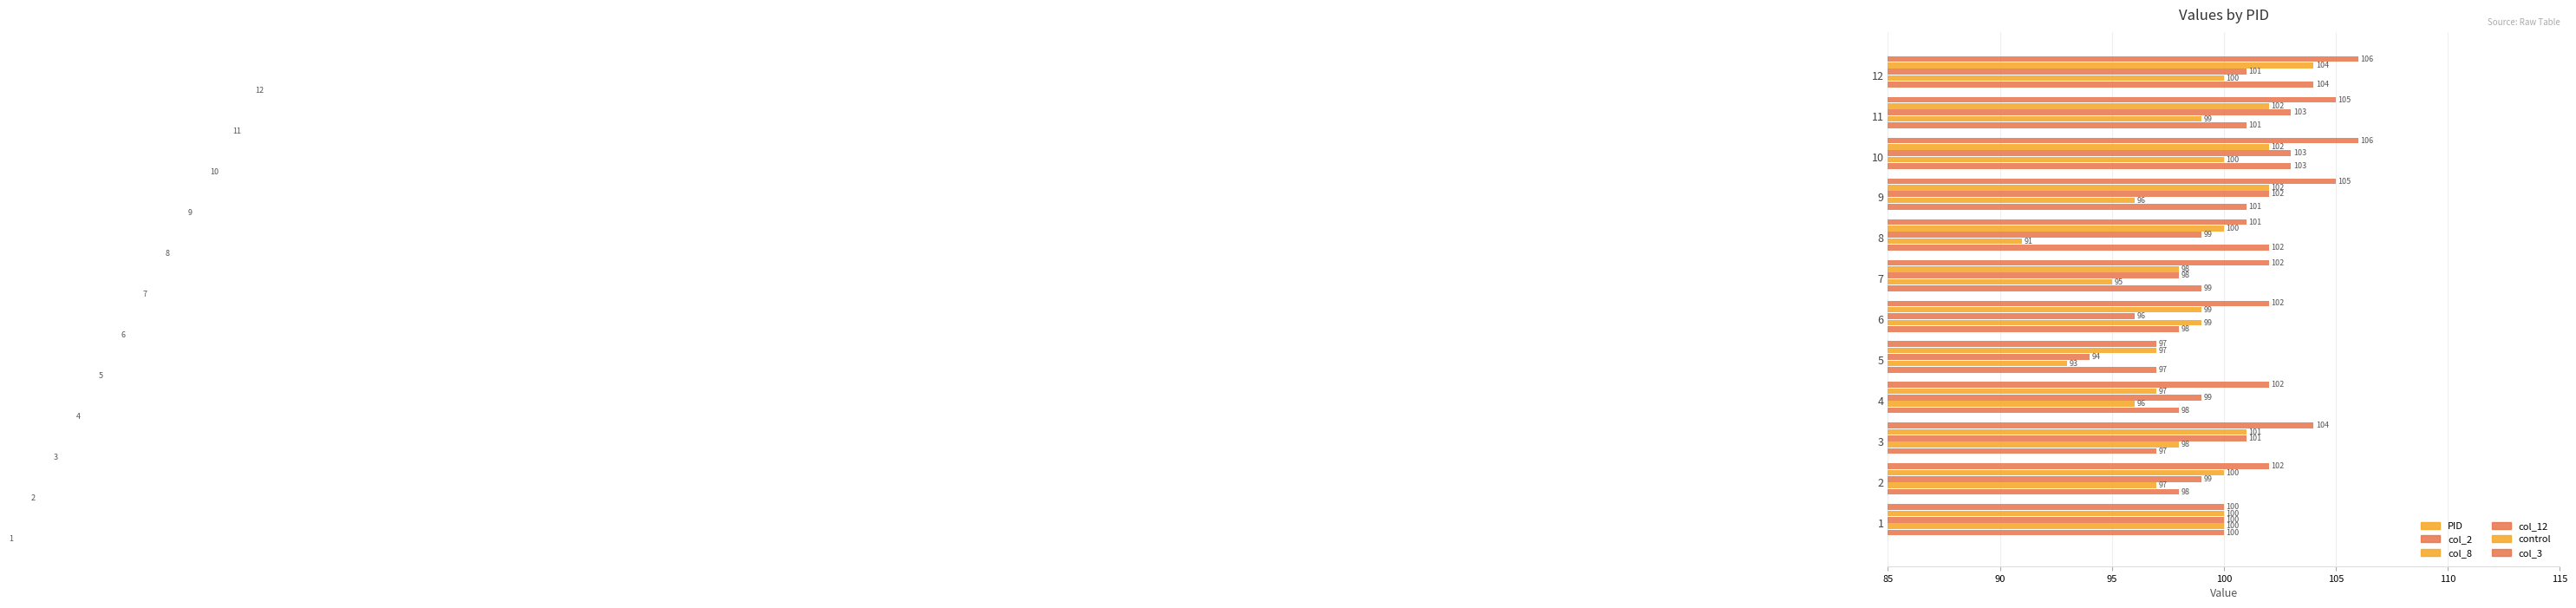

How many values in the PID series exceed 7?

5